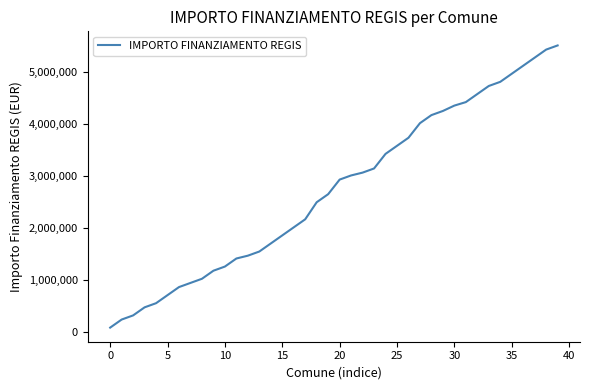

True or false: the data has more than 2 interior local peaks.

False